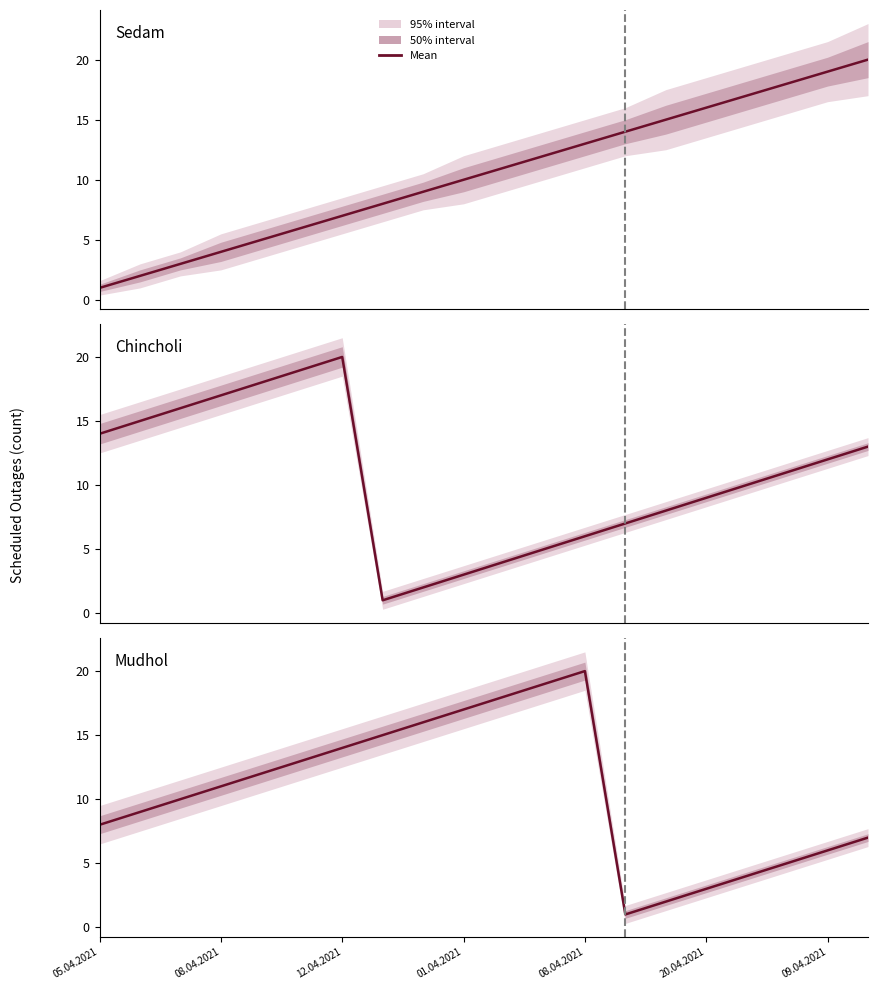

Count the number of categories in the chart.

20